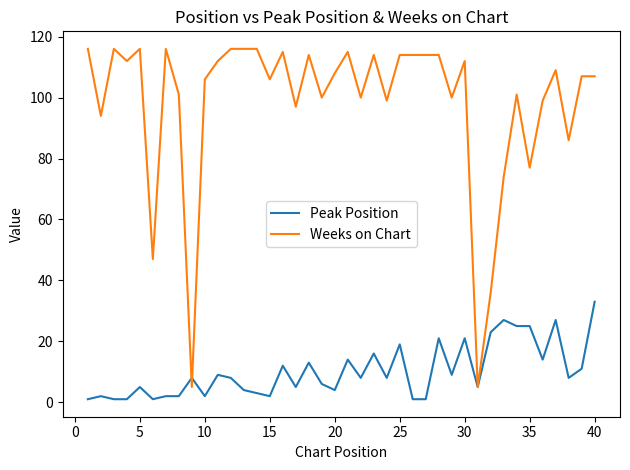

Which series has the widest spread of values?

Weeks on Chart